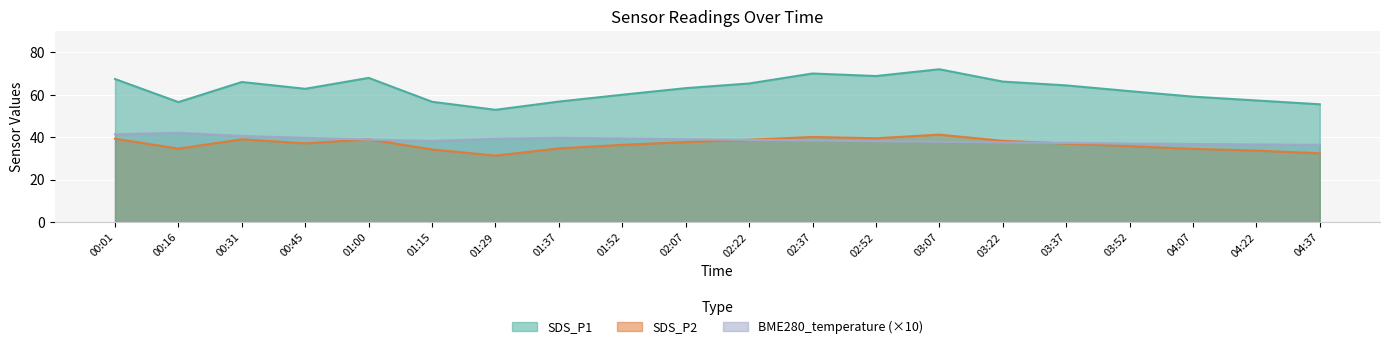

What is the value of the SDS_P2 point at the 3rd from the left?

39.1